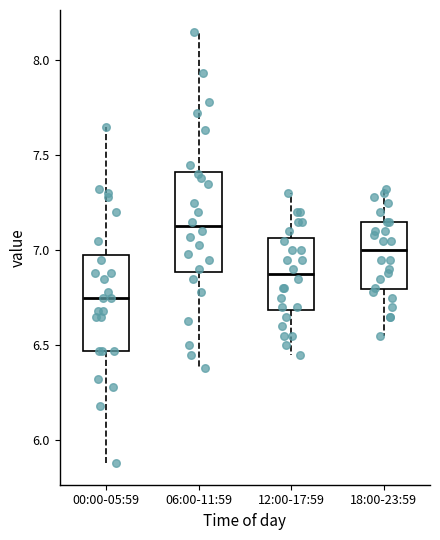

Reading left to right, transcribe this box plot: for each box, give where its median line is, the range the box spans, and where its two whiskers end, as read against the y-axis. The values are not printed on the chart, so give them approximately, as read against the axis.

00:00-05:59: median 6.75, box 6.45 to 7.00, whiskers 5.90 to 7.65
06:00-11:59: median 7.15, box 6.90 to 7.40, whiskers 6.40 to 8.15
12:00-17:59: median 6.90, box 6.70 to 7.05, whiskers 6.45 to 7.30
18:00-23:59: median 7.00, box 6.80 to 7.15, whiskers 6.55 to 7.30